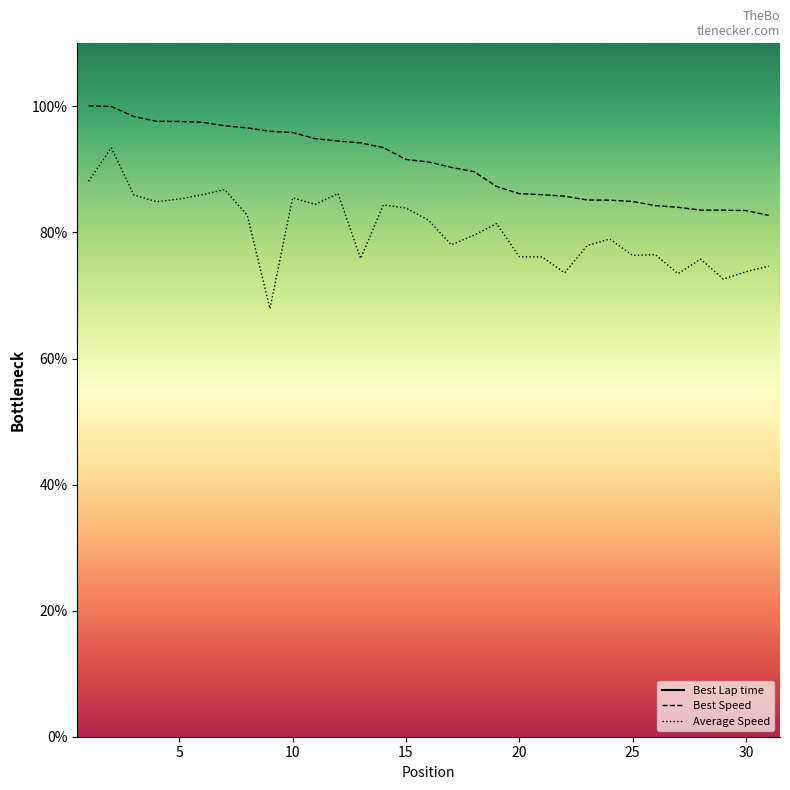

What is the maximum value for Average Speed?

93.4